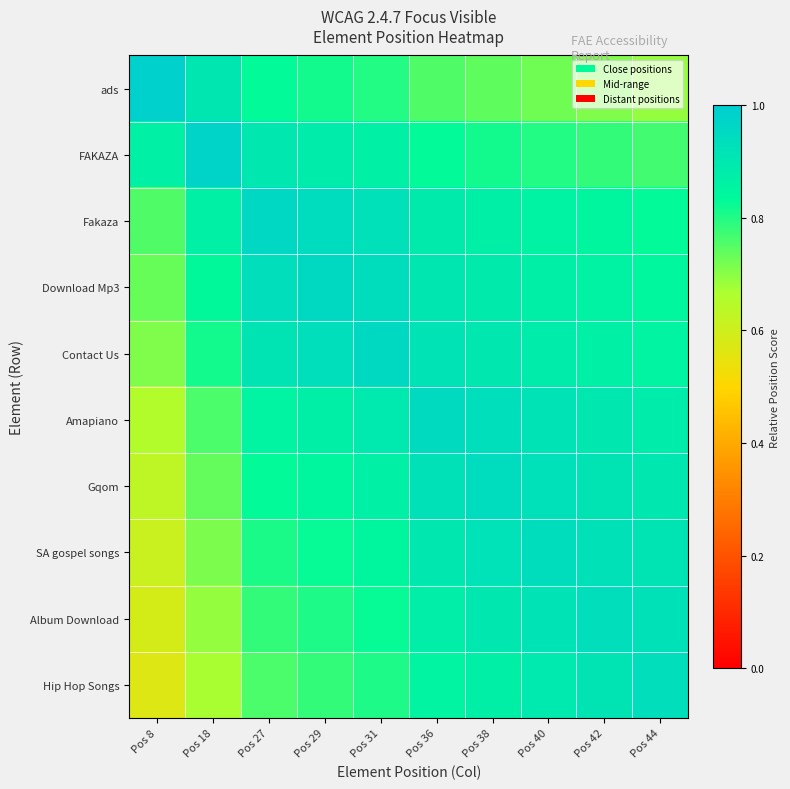

Between Pos 18 and Pos 29, which is larger?

Pos 18